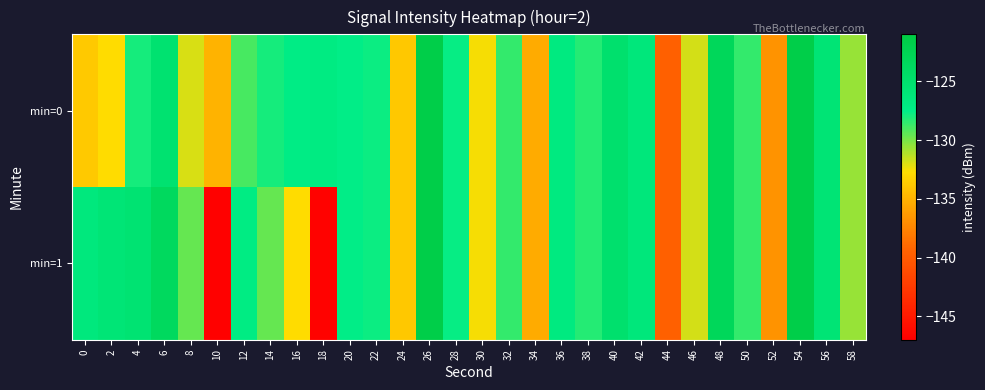

At 58, list the series in order from largest to smallest.

min=0, min=1